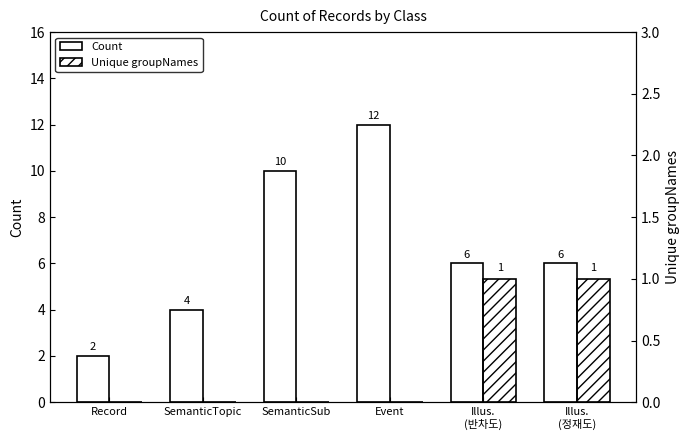

At which label does Count reach its peak?

Event